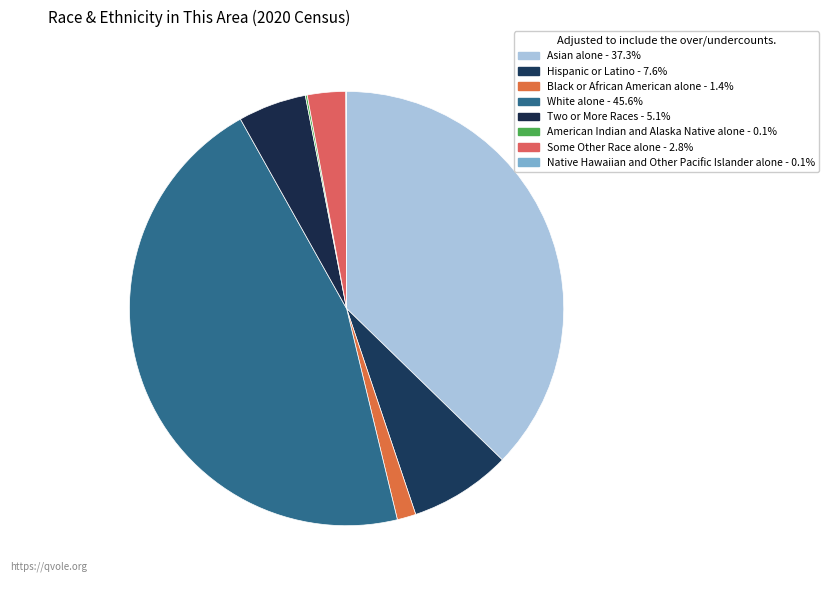

Combined, do American Indian and Alaska Native alone and Hispanic or Latino account for over 50%?

No